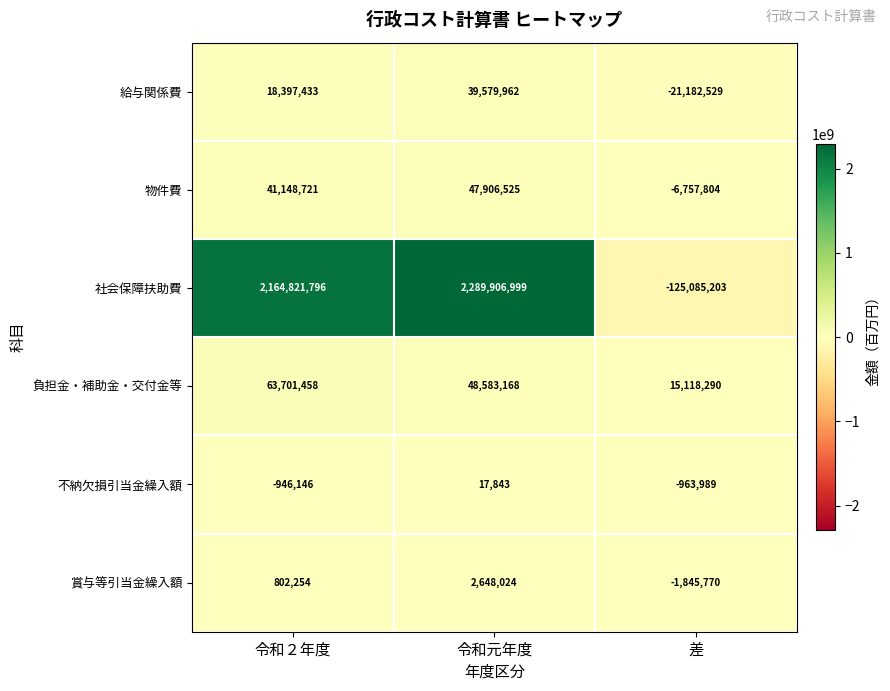

Which series changed the most between 令和元年度 and 差?

社会保障扶助費